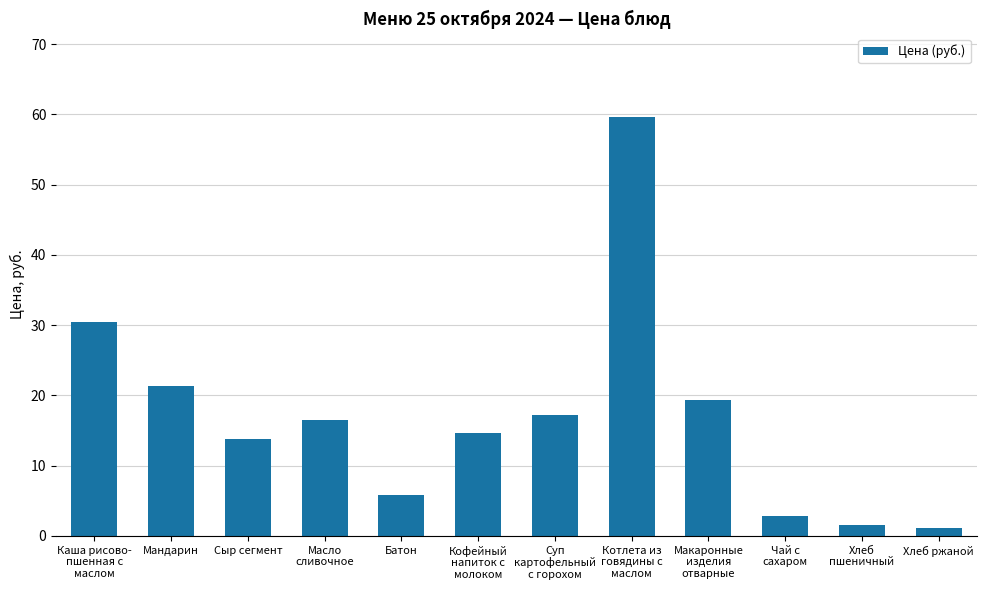

What is the average value?

17.0